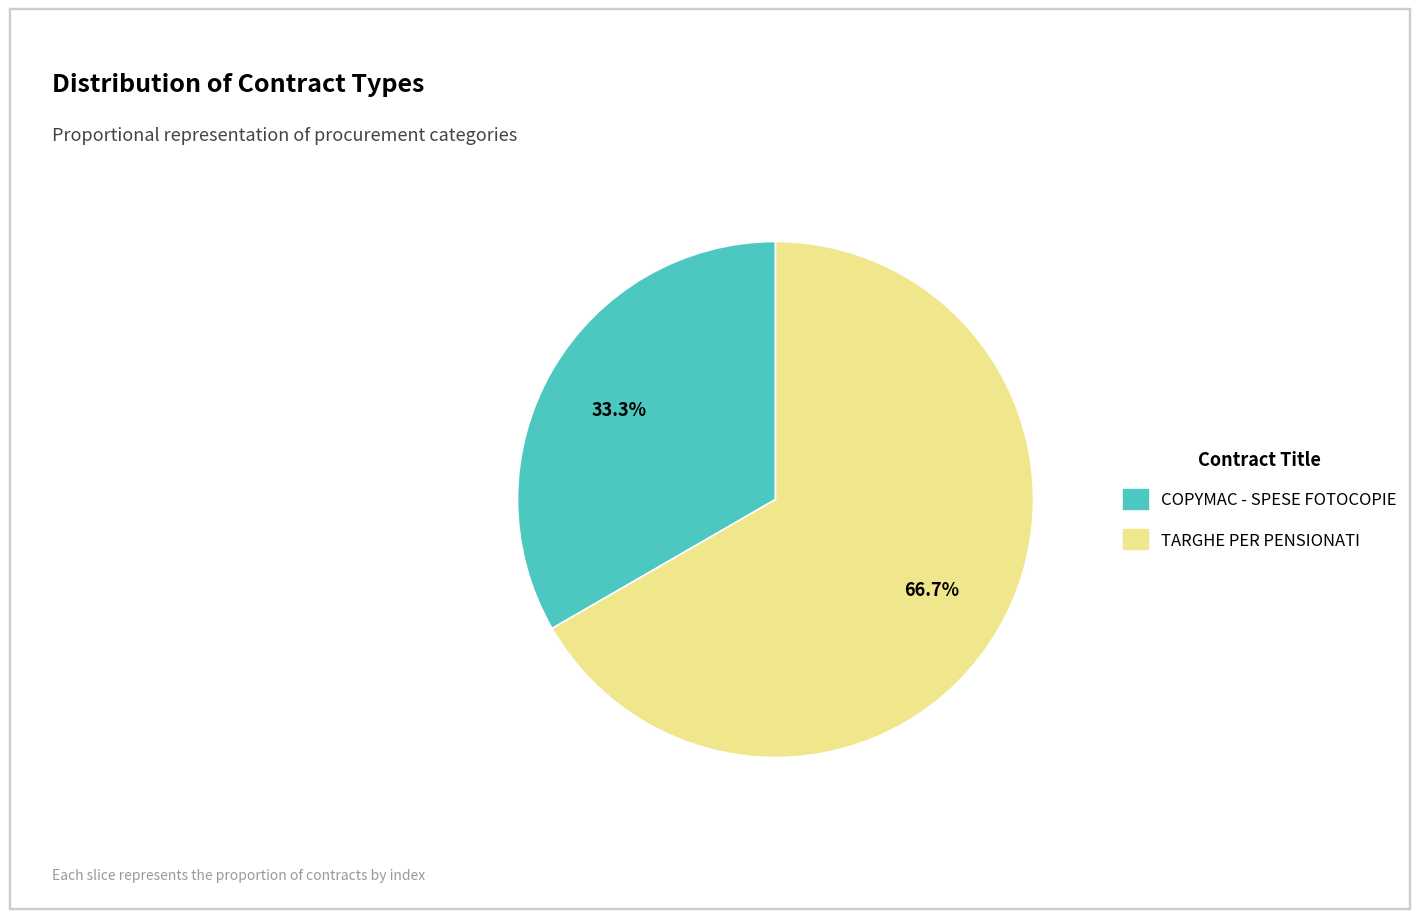

What percentage do COPYMAC - SPESE FOTOCOPIE and TARGHE PER PENSIONATI together represent?

100.0%